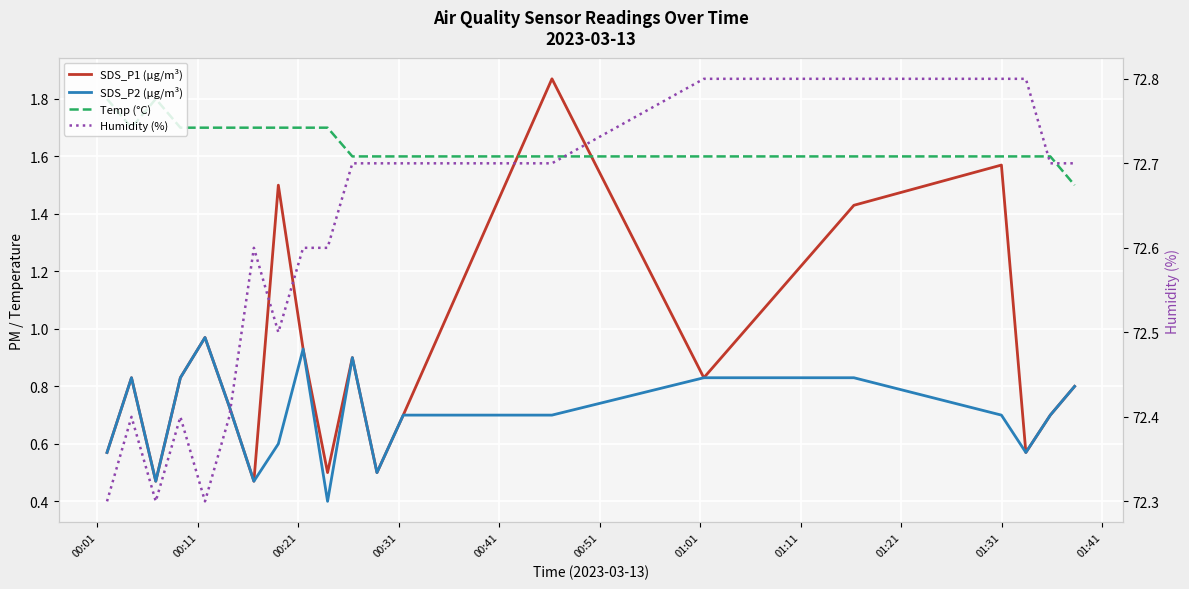

Rank the series at 00:51 from highest to lowest value.

Humidity (%), Temp (°C), SDS_P1 (µg/m³), SDS_P2 (µg/m³)